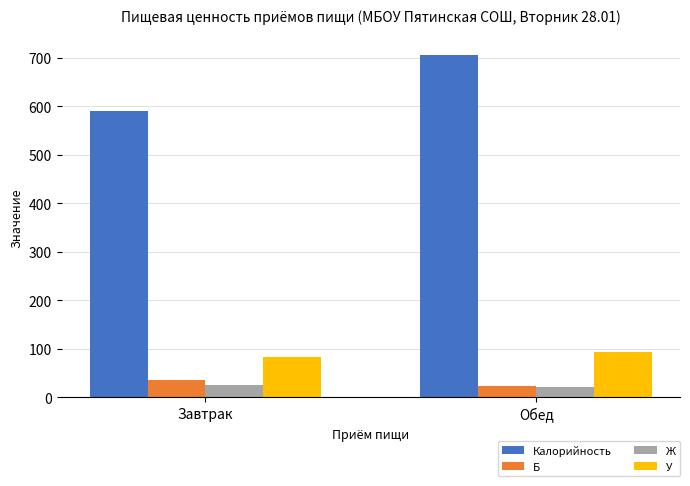

What is the label of the 1st bar from the left?

Завтрак